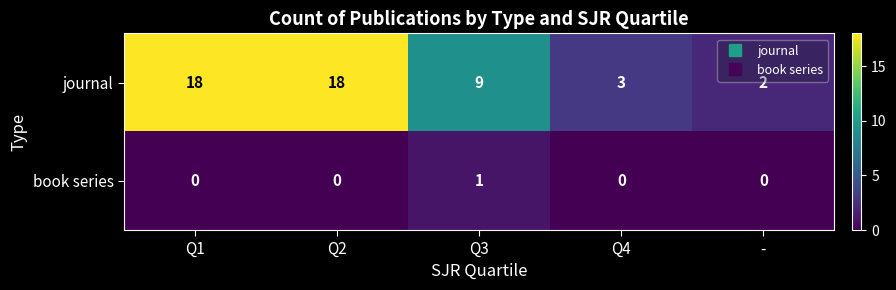

How many positive values does the book series series have?

1